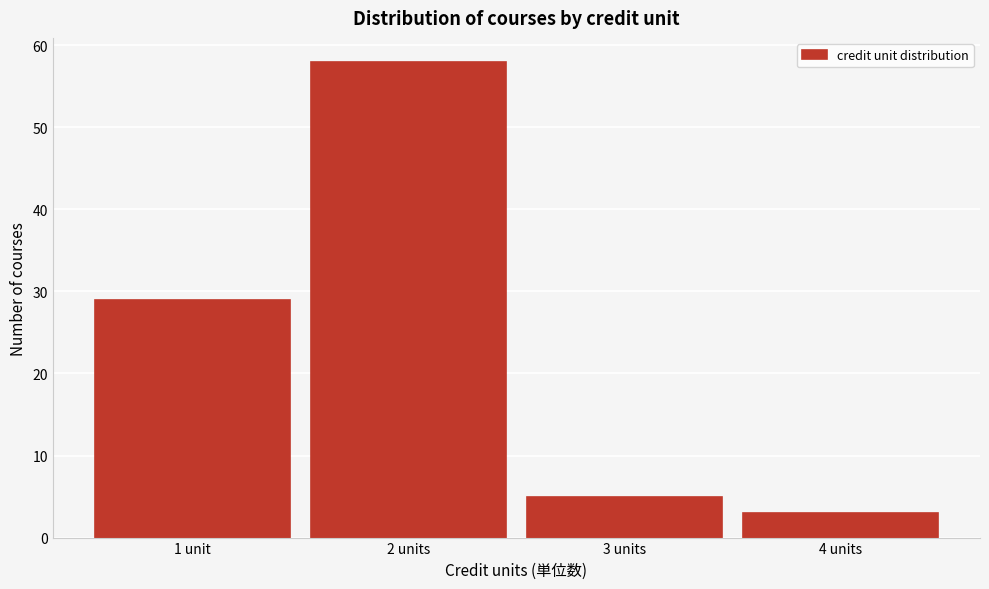

Reading left to right, extract all data points from this chart.

29	58	5	3